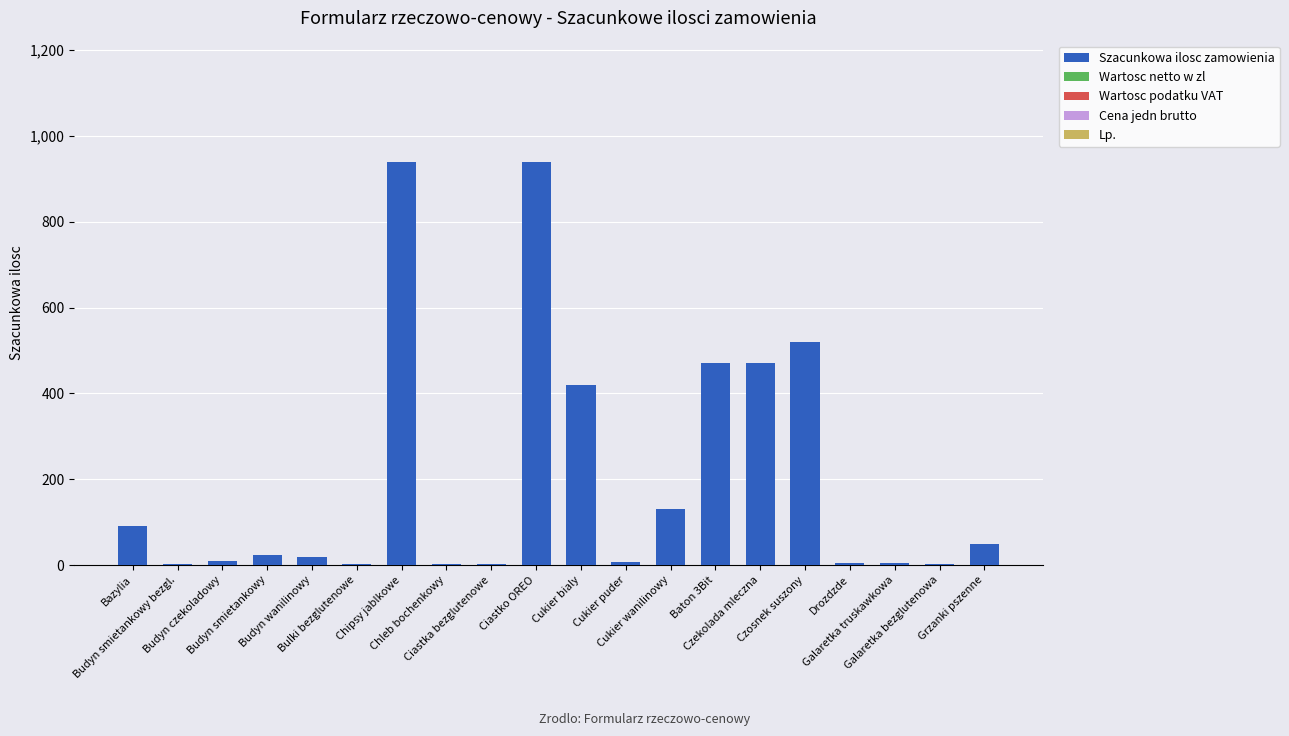

What is the greatest value displayed?

940